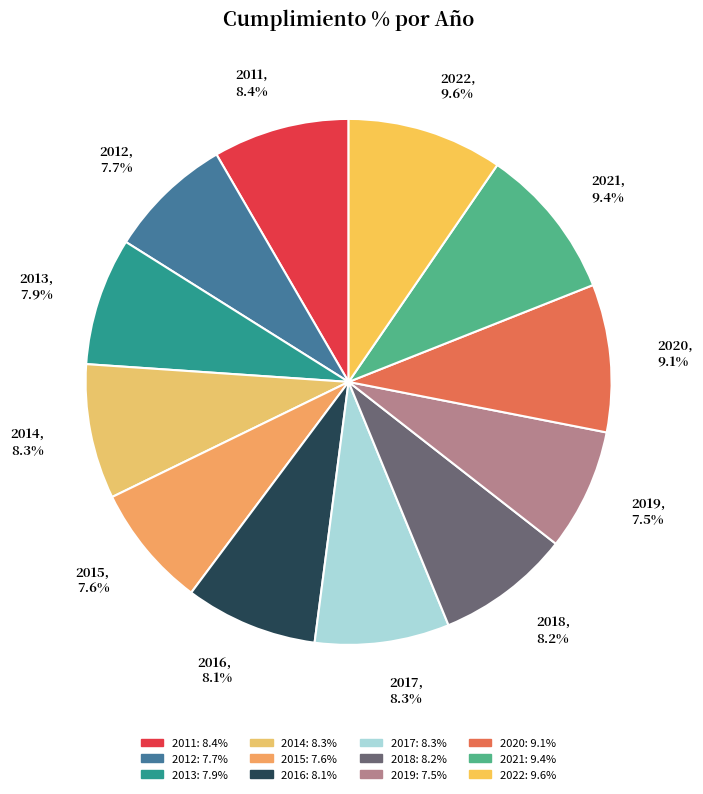

Do 2016 and 2019 together represent more than half of the pie?

No